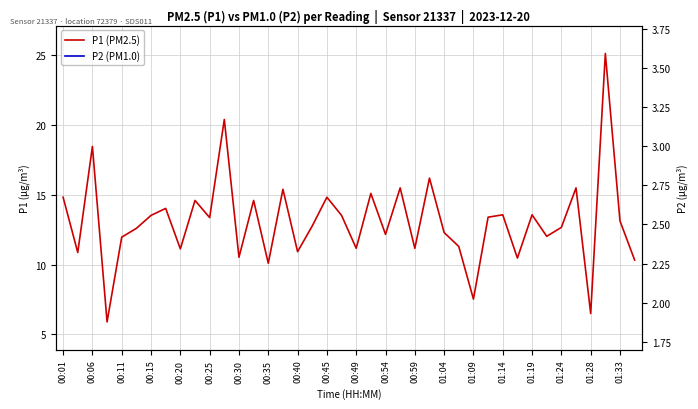

True or false: P1 and P2 intersect in this chart.

False